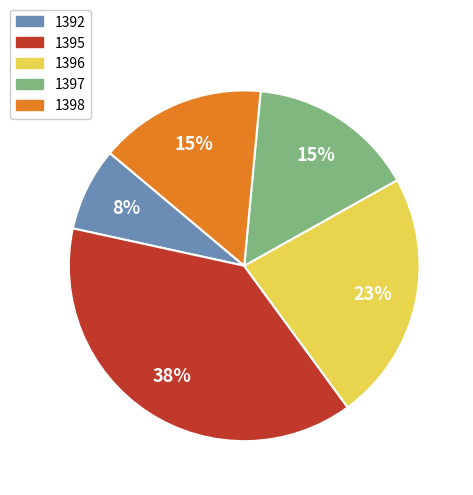

Count the number of slices in the pie.

5